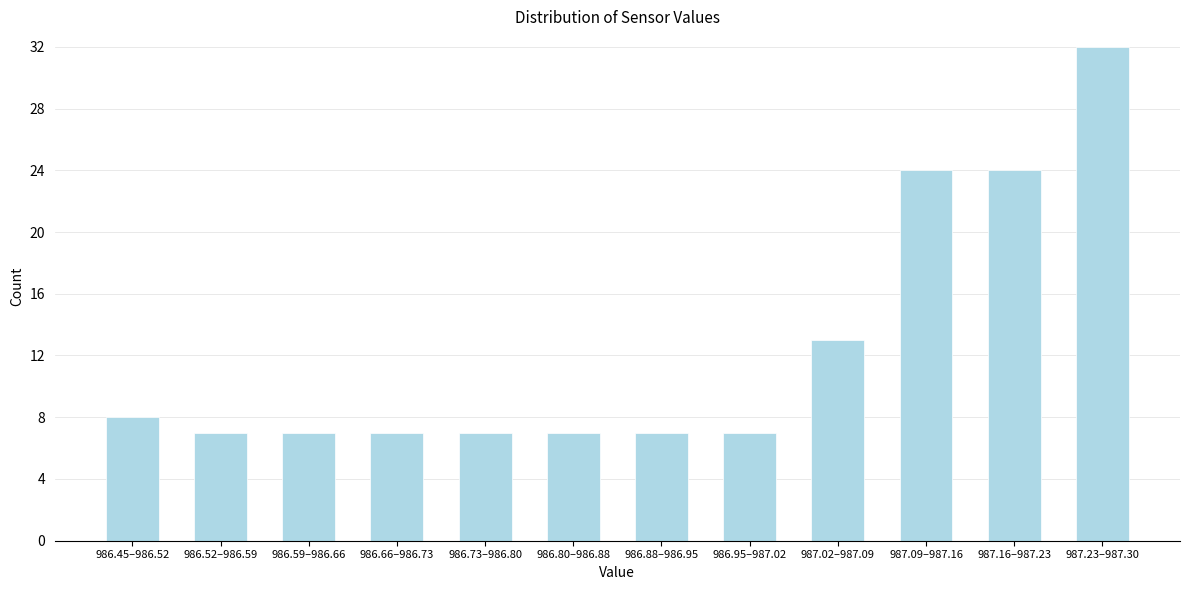

Reading left to right, what are all the values shown in this chart?

8	7	7	7	7	7	7	7	13	24	24	32